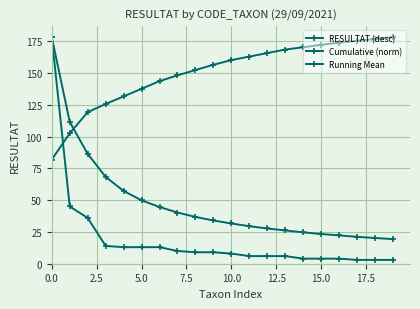

How many distinct data groups are displayed?

3